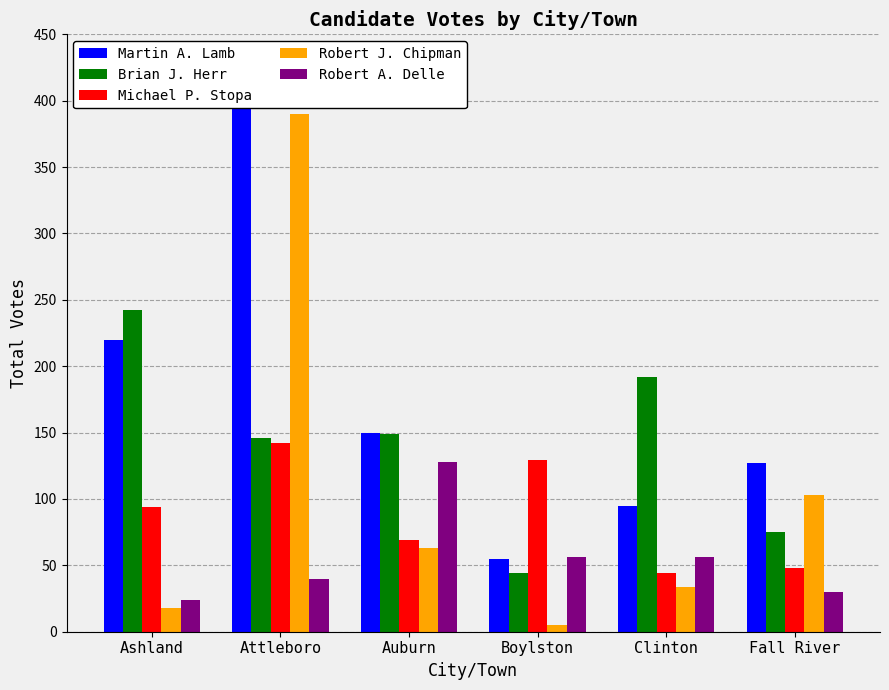

Between Ashland and Auburn, which series saw the biggest shift?

Robert A. Delle